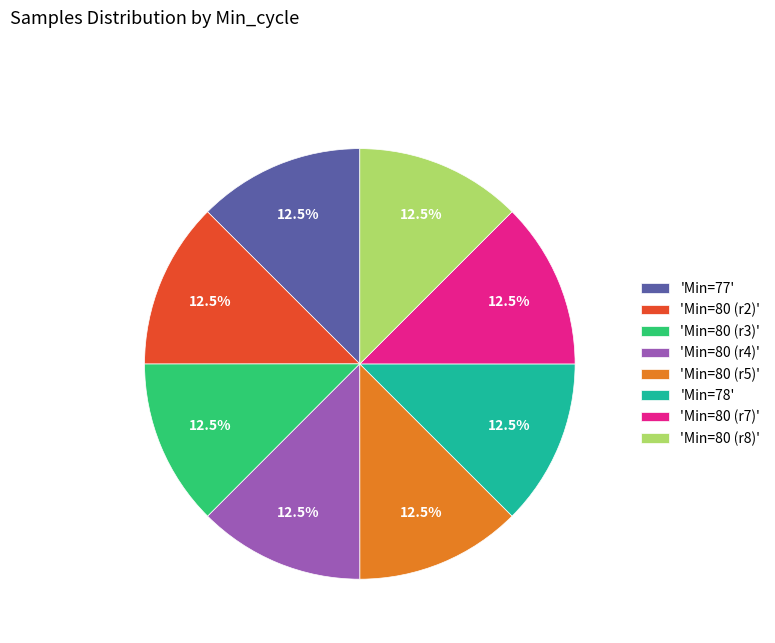

Does any single category account for the majority?

No